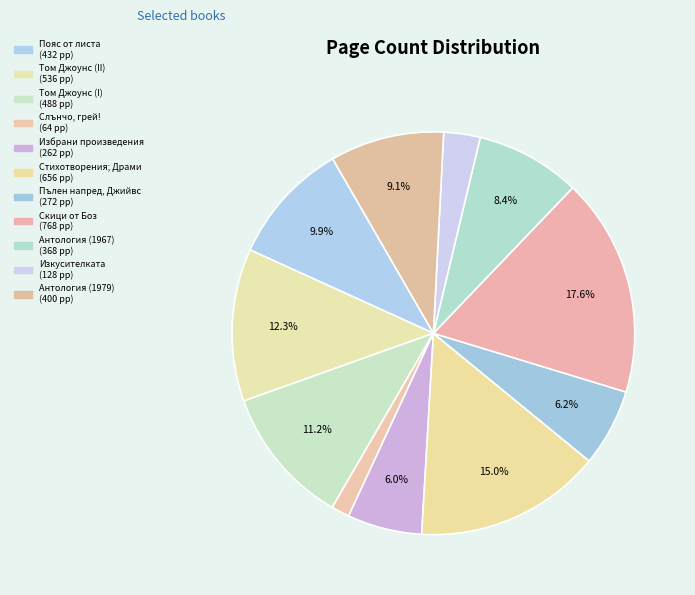

What is the smallest slice in the pie chart?

Слънчо, грей!